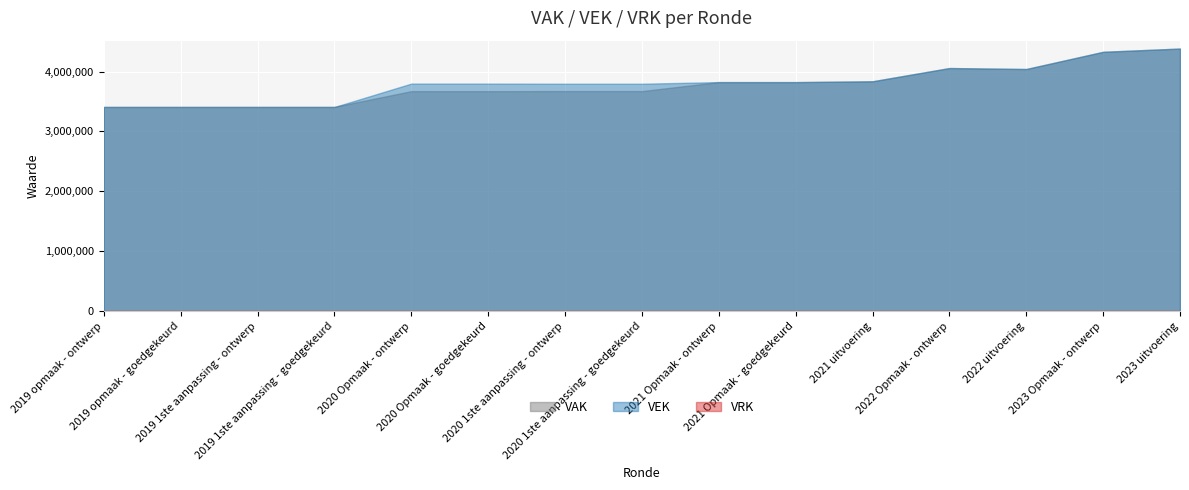

At which label does VAK reach its peak?

2023 uitvoering